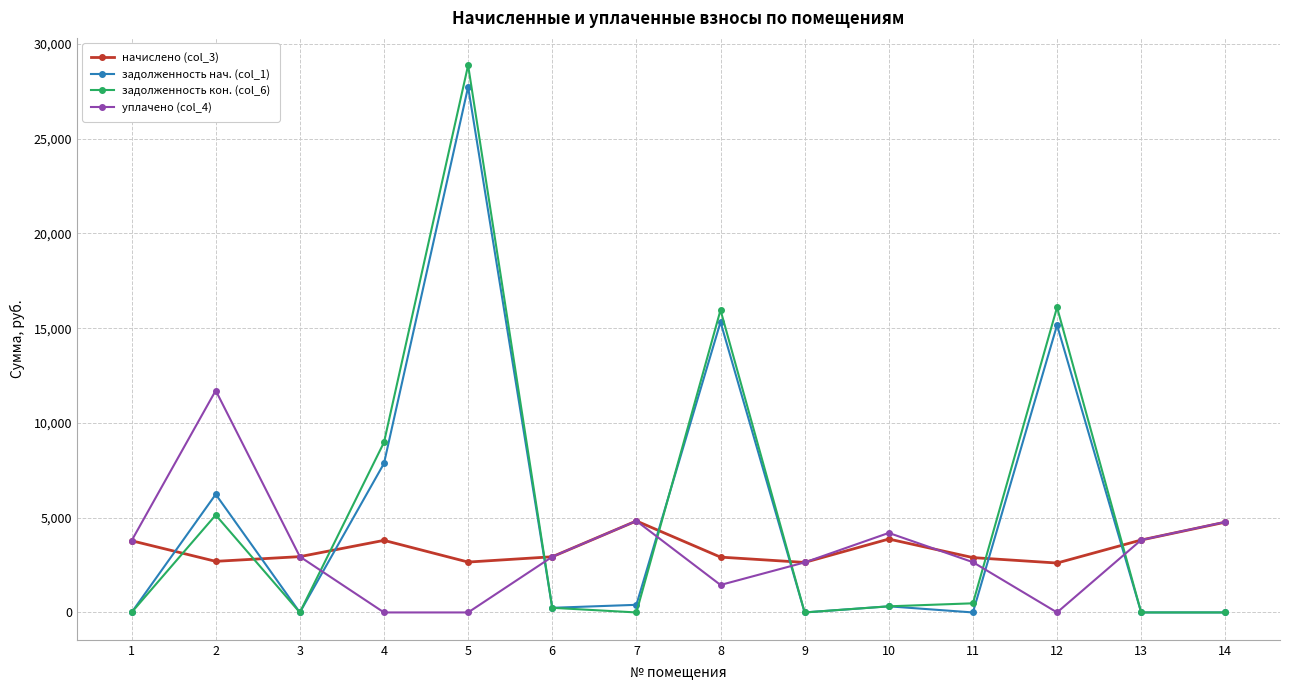

Is it true that начислено (col_3) equals 2696.6 at 2?

True